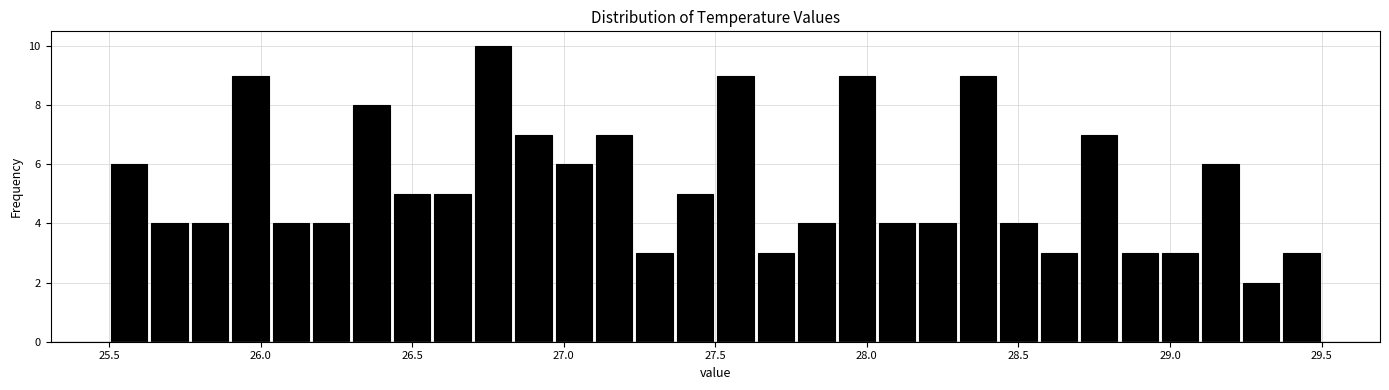

Around what value on the x-axis is the tallest bar? Give the approximate position of its centre, as read against the axis.

26.75